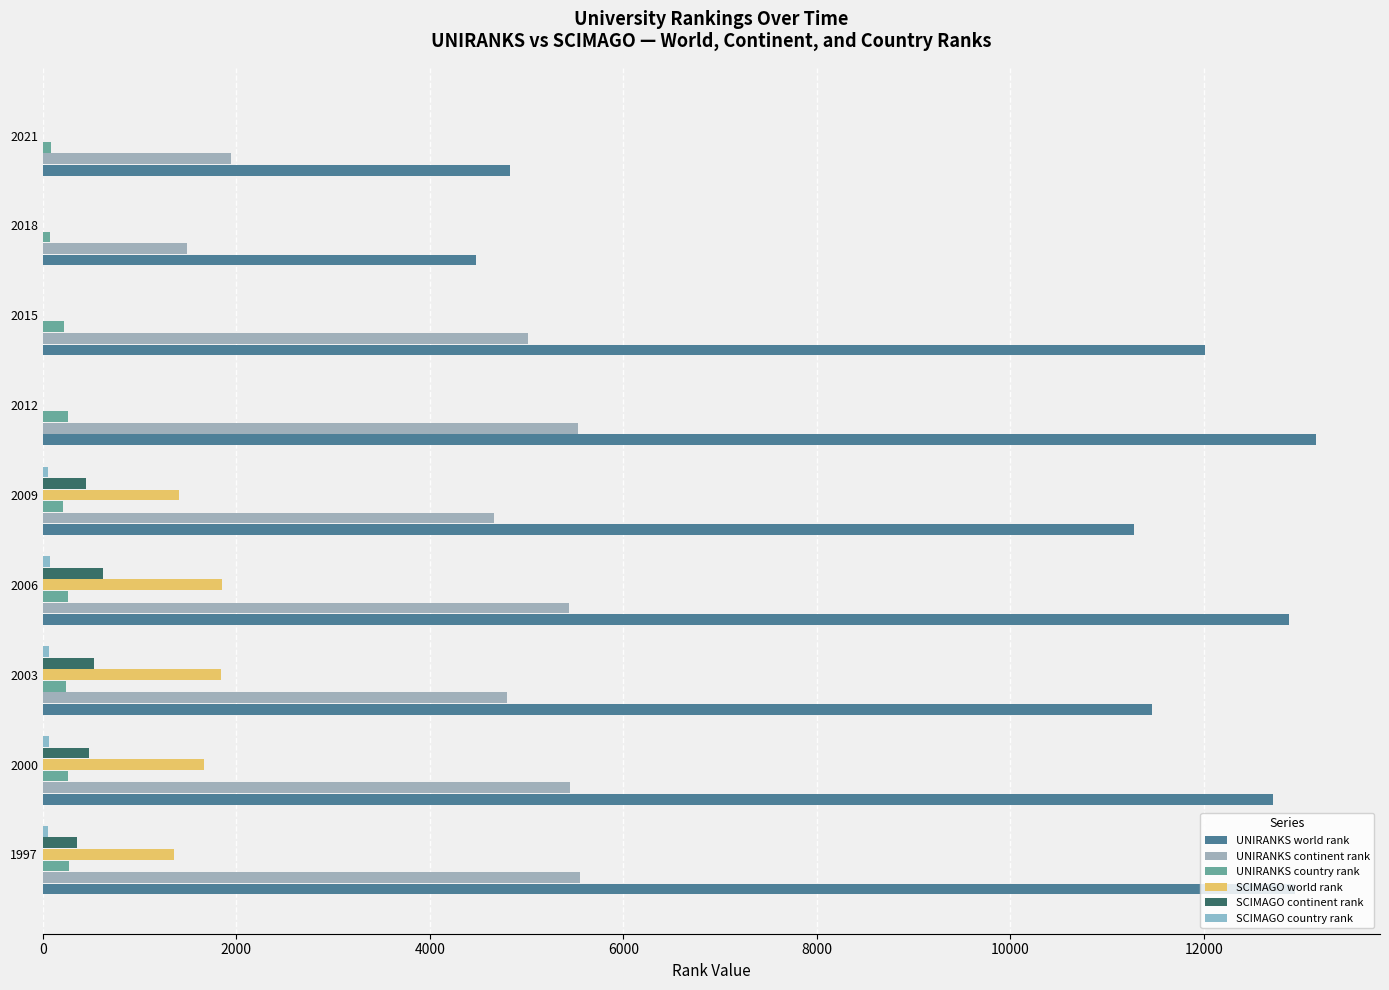

Count the number of data series in this chart.

6